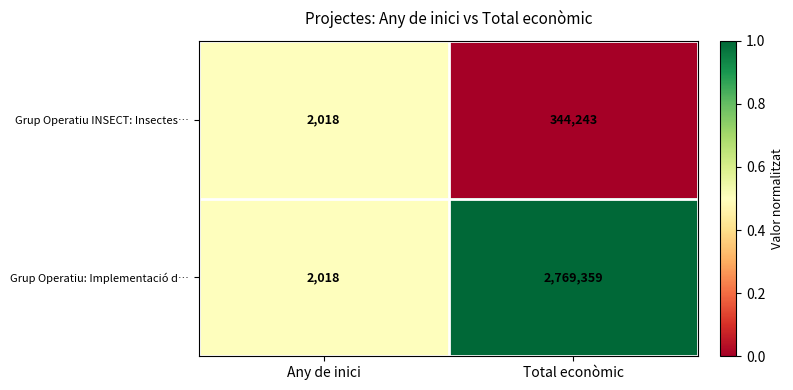

What is the difference between the Grup Operatiu: Implementació d… values at Any de inici and Total econòmic?

2767341